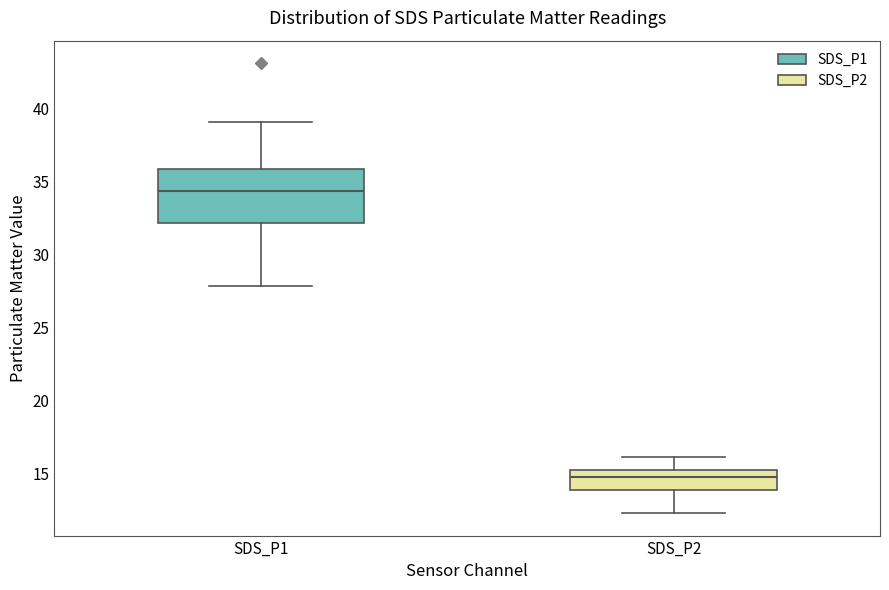

Reading left to right, read every box against the y-axis: the position of its median line, the range the box covers, and the ends of its whiskers. The values are not printed on the chart, so give them approximately, as read against the axis.

SDS_P1: median 34.5, box 32.0 to 36.0, whiskers 28.0 to 39.0
SDS_P2: median 15.0, box 14.0 to 15.5, whiskers 12.5 to 16.0